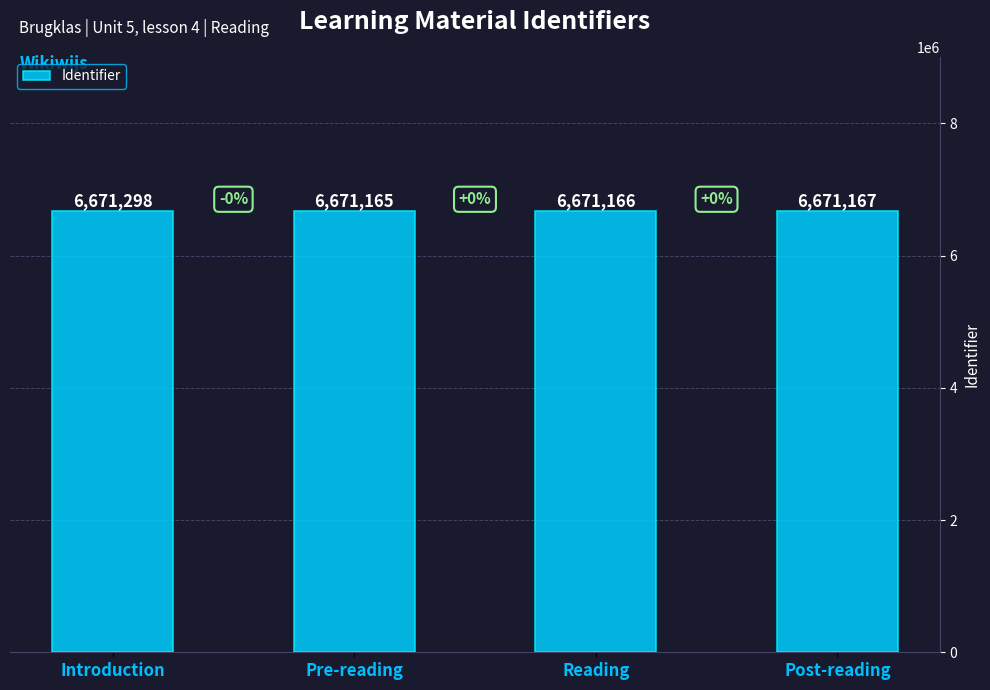

What is the label of the 4th bar from the left?

Post-reading